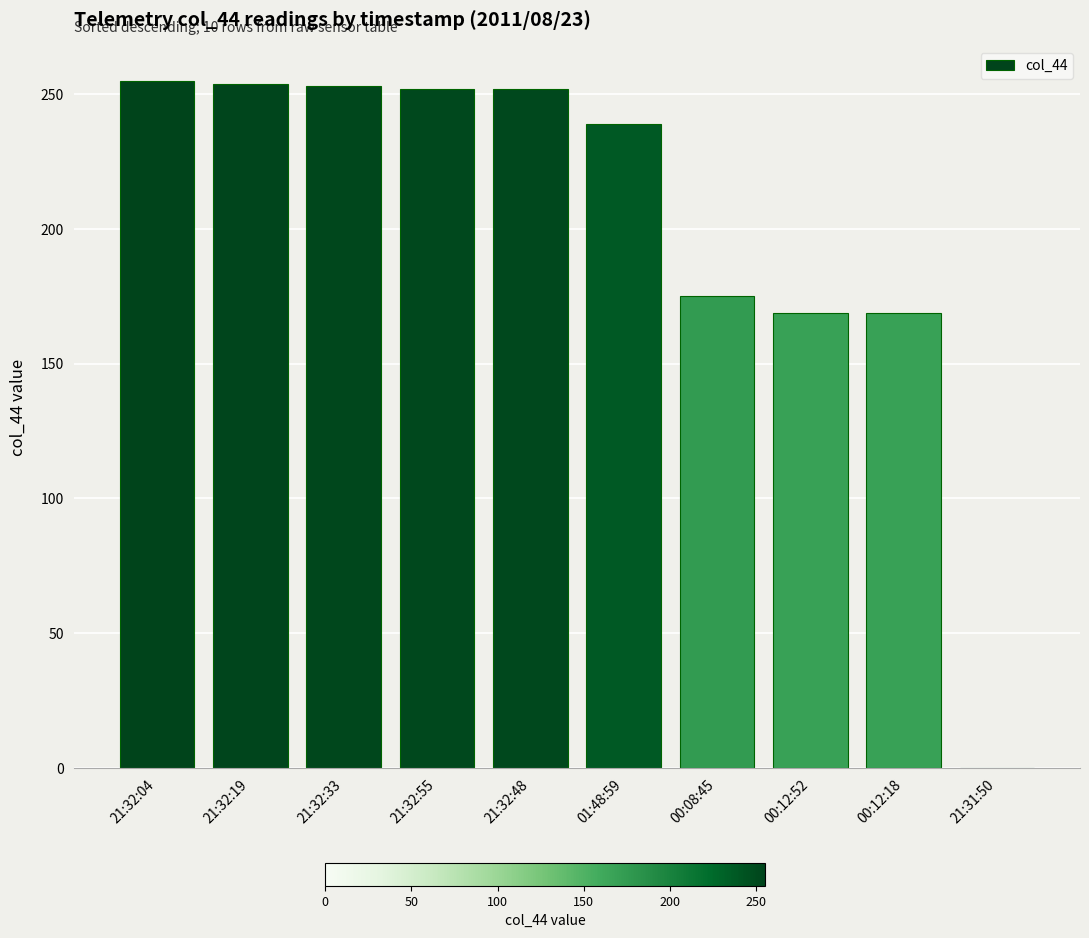

What is the change in value from 00:08:45 to 21:31:50?

-175